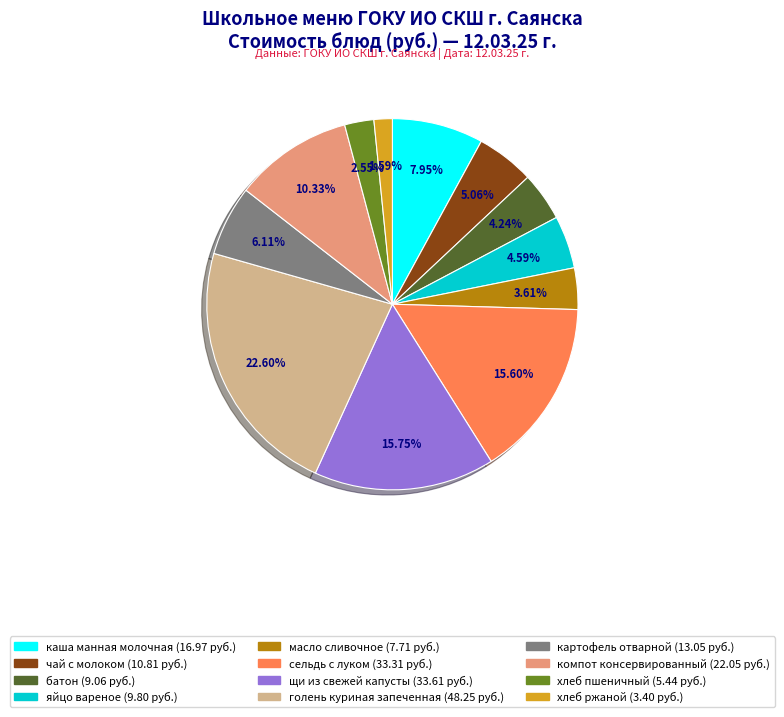

How many segments does this pie chart have?

12